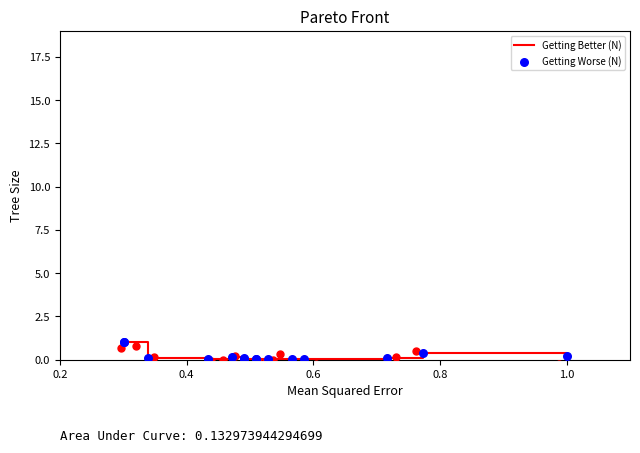

Which series reaches the maximum Y coordinate?

Getting Better (N)